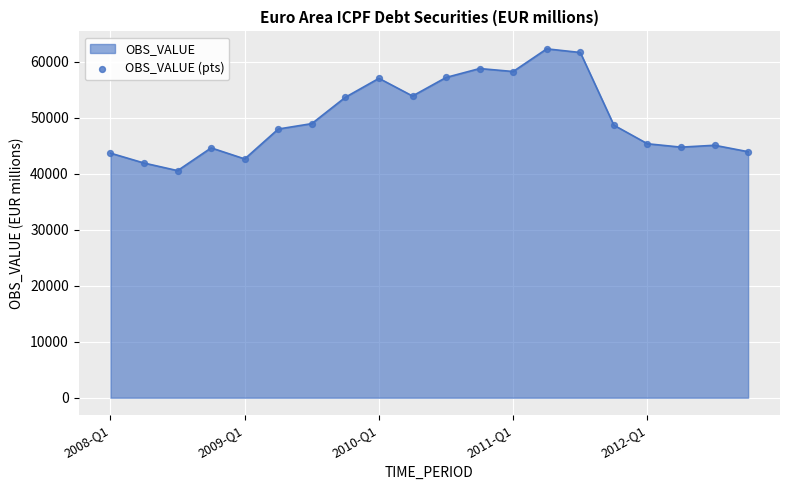

What is the minimum value shown in the chart?

40550.5